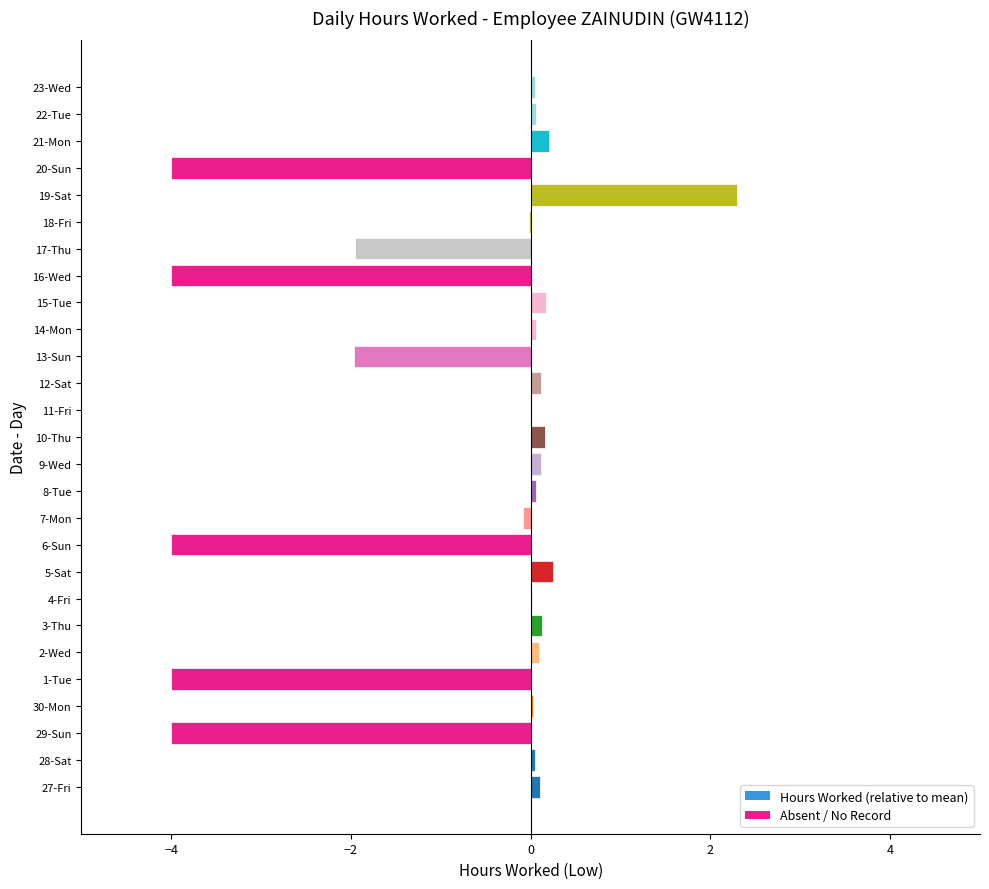

True or false: the data shows -1.6 at 1-Tue.

False